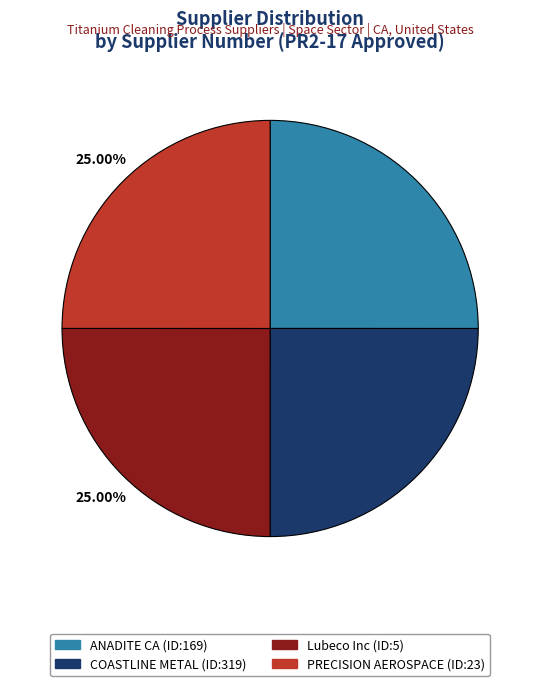

Does any single category account for the majority?

No